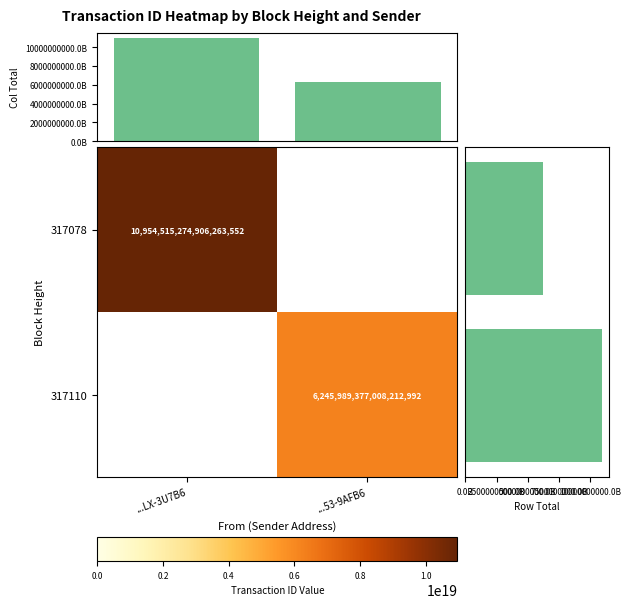

Which series has the widest spread of values?

Row Total